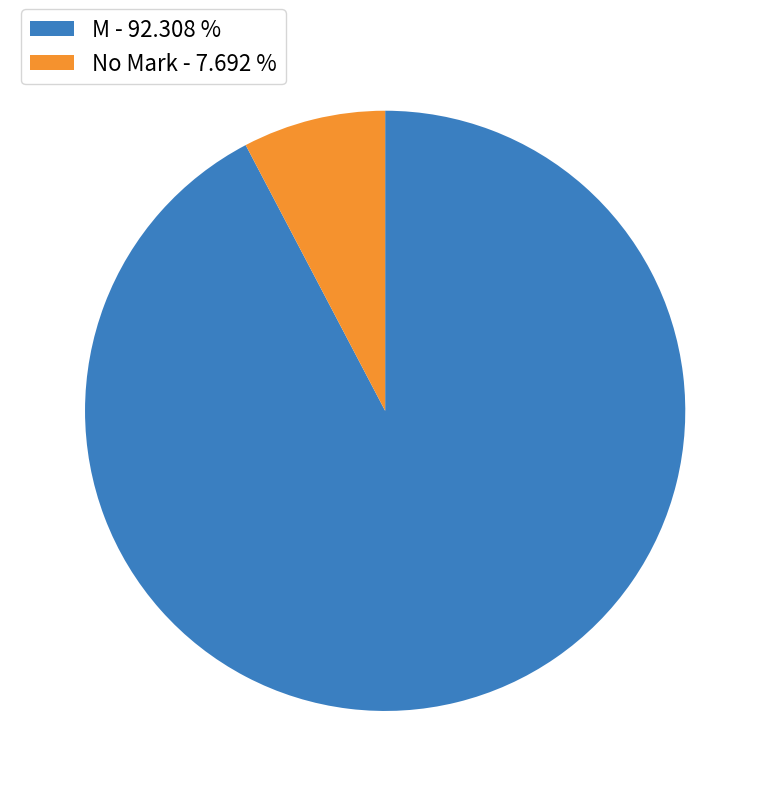

Which has a higher value, M - 92.308 % or No Mark - 7.692 %?

M - 92.308 %